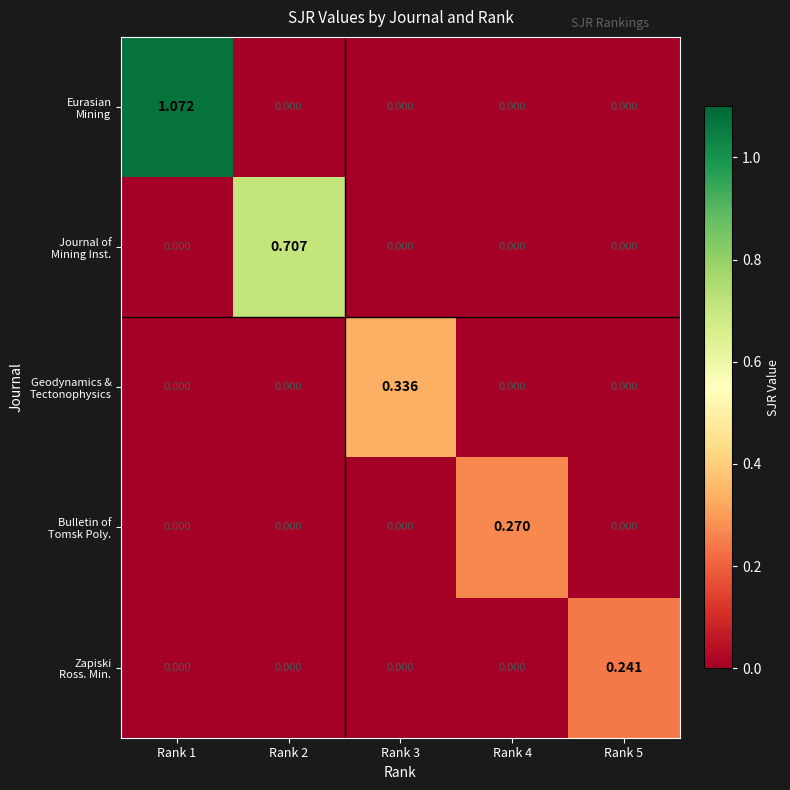

Count the number of data series in this chart.

5